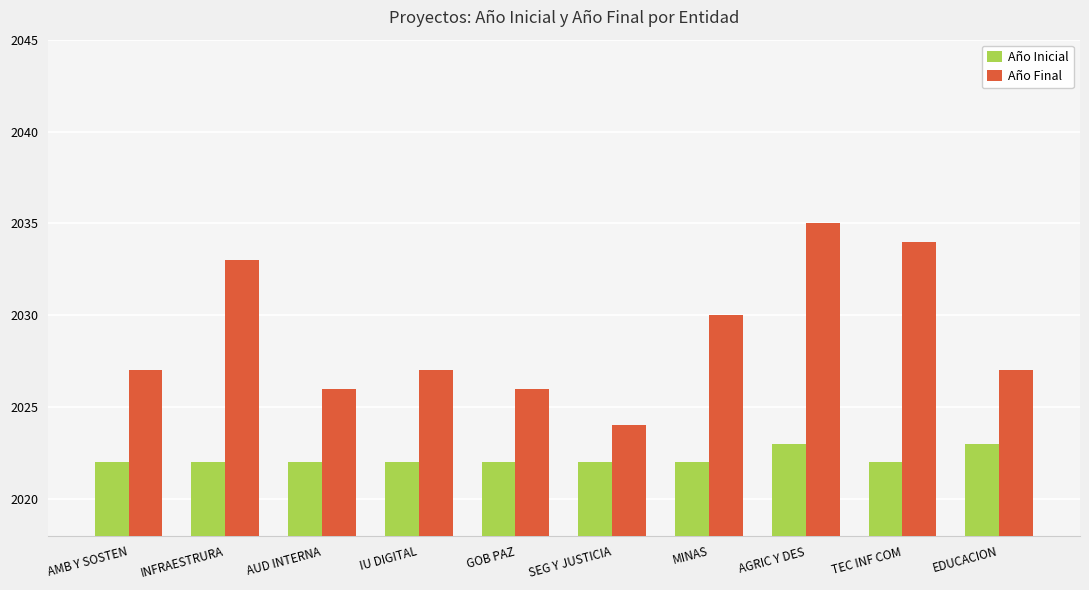

Rank the series by their maximum value, from highest to lowest.

Año Final, Año Inicial